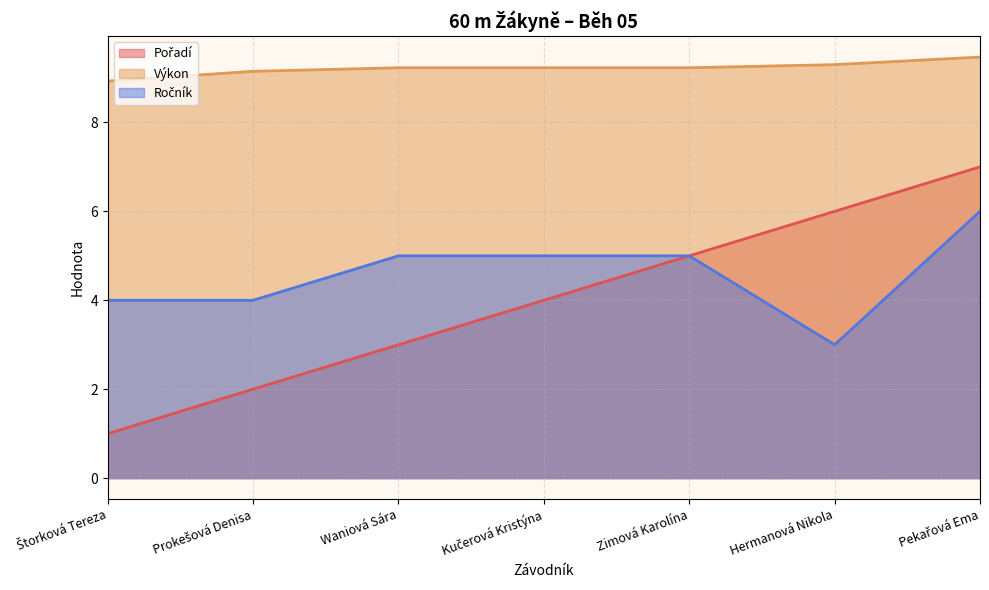

At which label is Pořadí closest to 4?

Kučerová Kristýna